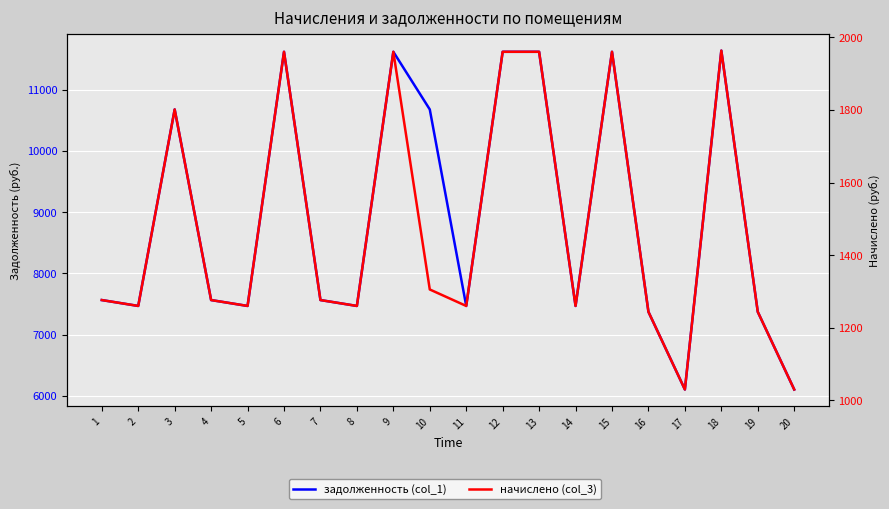

True or false: начислено (col_3) and задолженность (col_1) cross at least once.

False